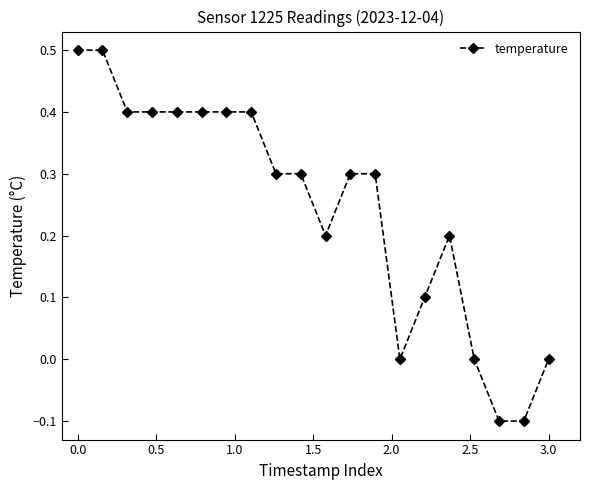

True or false: there are more than 0 points higher than both neighbors.

True